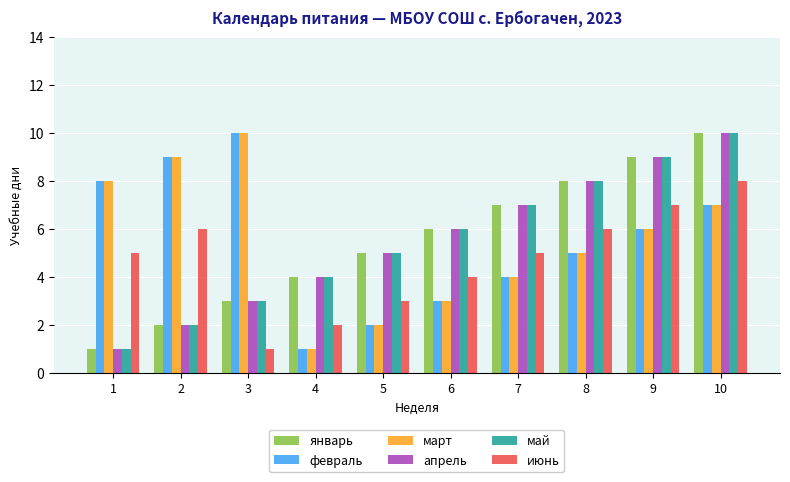

How many groups of bars are there?

10